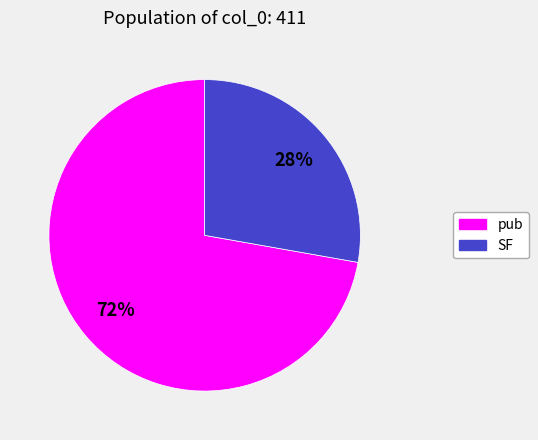

Rank the categories by value from highest to lowest.

pub, SF